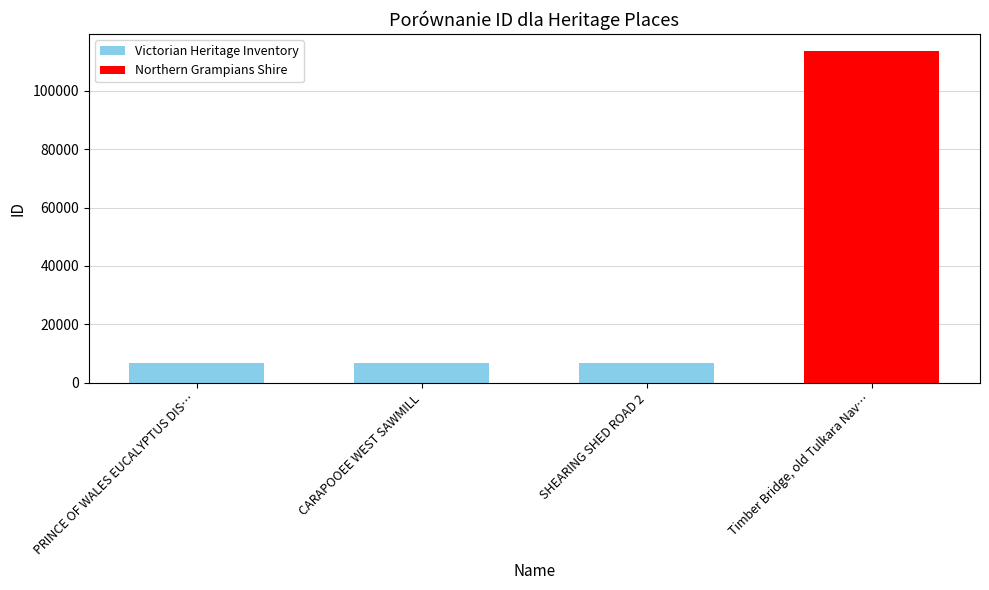

What is the approximate value at Timber Bridge, old Tulkara Nav…?

113791